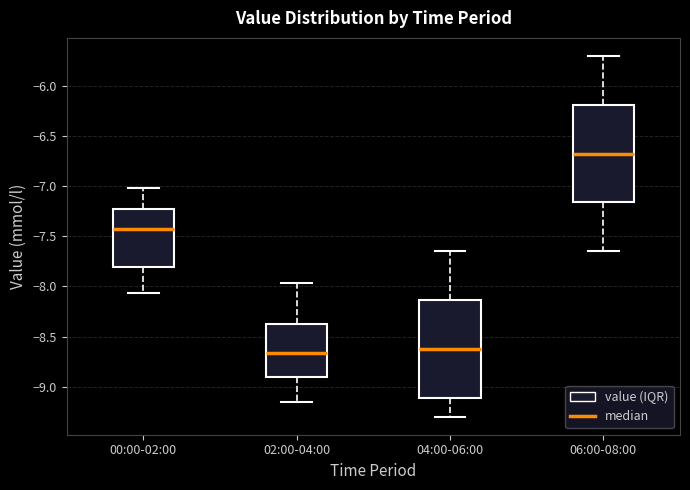

Where does the lower whisker of the box for 06:00-08:00 end on the y-axis? The values are not printed on the chart, so give them approximately, as read against the axis.

-7.65